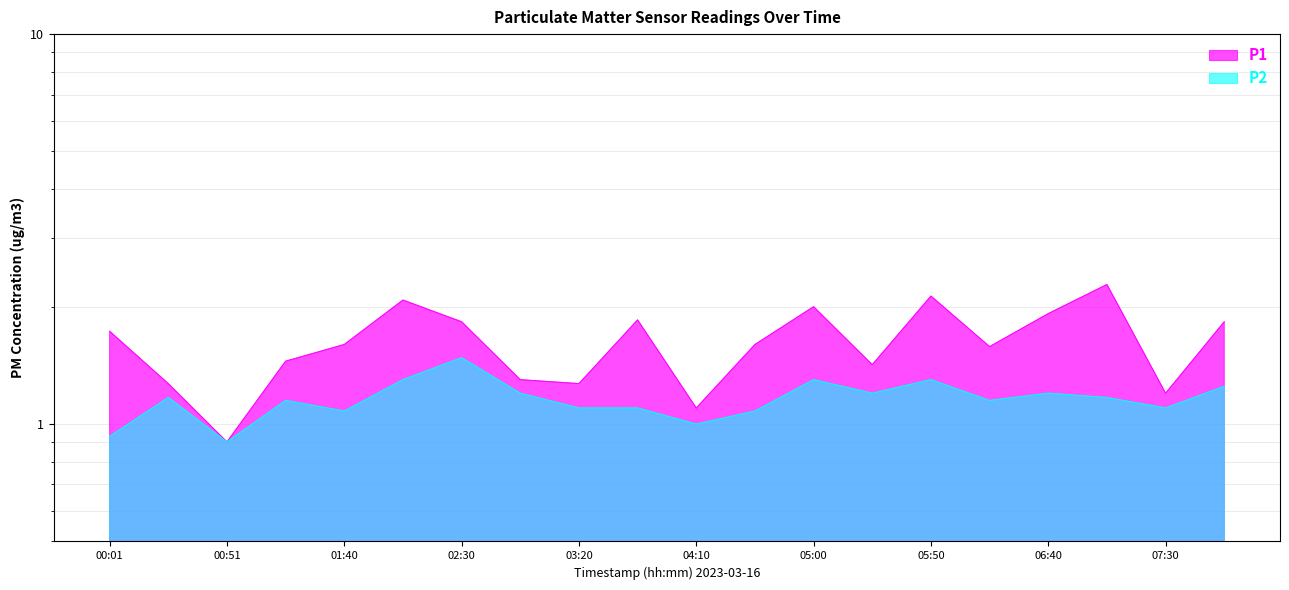

The P2 series shows 1.2 at 06:40. True or false?

True